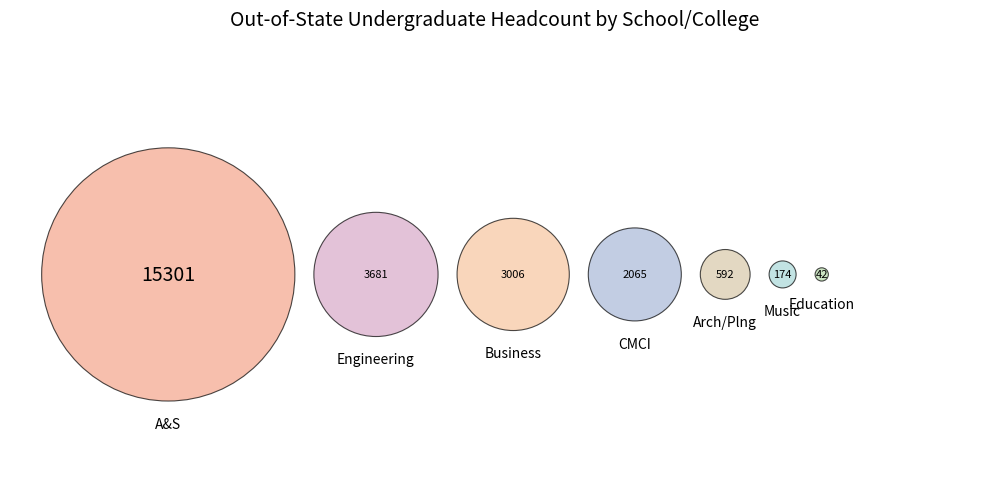

What percentage is the Engineering slice, to the nearest percent?

15%